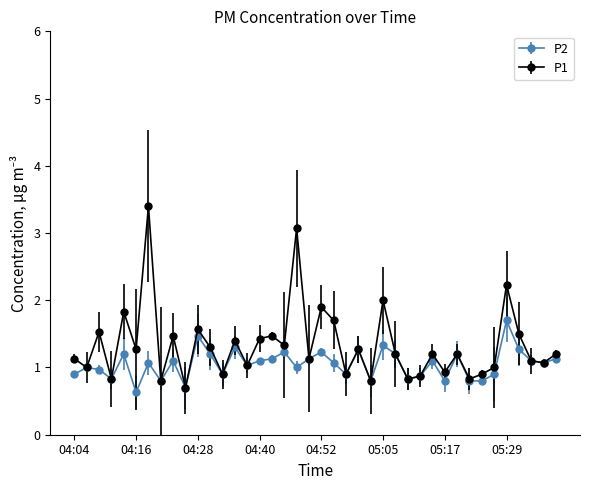

Does the chart have visible grid lines?

No